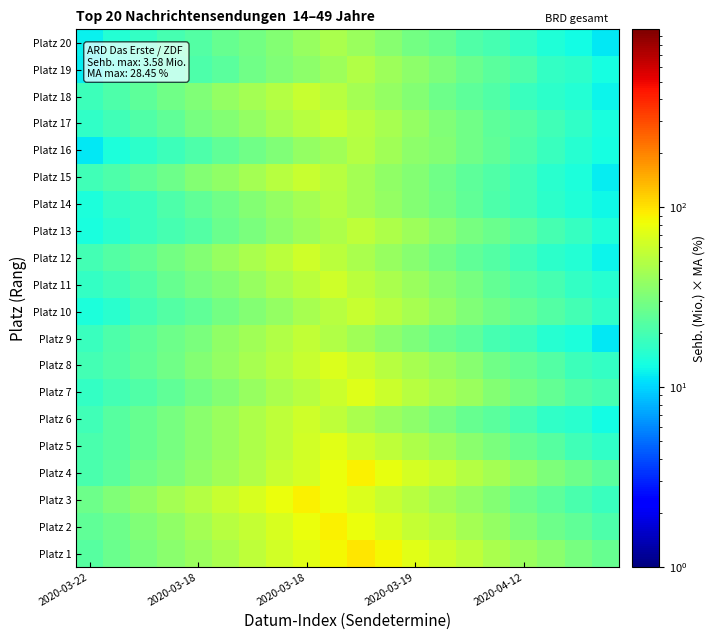

Reading left to right, list all the values displayed in this chart.

Platz 1: 22.7	27.1	30.8	35.3	40.2	46.6	53.8	63.7	73.3	85.1	97.5	85.5	73.6	62.7	54.0	46.6	40.4	35.2	30.4	26.1
Platz 2: 24.6	27.6	32.2	37.4	43.4	50.7	57.8	67.5	78.3	90.0	78.4	67.0	57.6	51.0	44.2	38.1	32.2	27.6	24.7	21.1
Platz 3: 27.7	32.6	37.0	44.2	50.1	58.7	67.4	78.5	91.0	78.0	68.4	58.9	51.1	44.2	37.9	33.3	27.6	24.0	20.6	18.2
Platz 4: 20.8	23.8	28.4	32.0	36.9	43.1	49.2	58.1	66.1	78.0	90.0	76.9	66.0	58.1	50.1	43.3	37.6	31.5	27.7	23.6
Platz 5: 20.5	23.1	26.2	29.9	35.0	40.5	47.5	54.8	63.8	73.2	62.7	54.9	47.6	40.9	35.7	30.5	26.5	22.8	19.2	16.7
Platz 6: 19.1	23.0	26.0	30.4	35.7	40.2	46.8	54.7	62.5	53.7	46.6	40.1	35.7	30.8	26.5	23.4	20.3	16.8	15.6	13.2
Platz 7: 17.1	19.7	21.8	24.8	28.9	33.7	39.6	45.8	51.6	60.7	70.1	60.2	51.8	45.0	39.8	33.6	29.3	25.7	21.8	19.9
Platz 8: 19.7	21.5	25.2	28.8	33.2	38.1	45.0	51.9	59.4	69.3	60.7	51.5	44.3	38.8	34.3	28.7	25.4	22.2	18.6	16.9
Platz 9: 17.8	20.9	24.0	27.6	31.1	37.2	42.2	48.6	56.1	49.2	42.7	36.0	31.8	27.1	24.1	20.2	18.3	15.5	14.3	11.4
Platz 10: 14.0	15.7	19.4	22.2	24.5	29.0	33.6	38.4	44.4	50.9	58.8	51.9	44.9	38.5	32.9	28.5	25.2	22.2	19.3	16.7
Platz 11: 17.2	18.9	21.9	26.5	30.0	33.7	39.3	46.3	52.6	61.3	53.4	46.4	40.1	34.1	30.2	25.5	22.2	19.9	17.2	15.3
Platz 12: 19.5	22.3	25.0	29.4	33.8	39.1	46.4	52.7	61.8	53.1	46.1	39.5	34.3	29.6	25.2	22.6	19.0	16.1	14.8	12.3
Platz 13: 13.9	15.8	18.0	19.8	22.3	27.2	30.5	36.1	41.6	47.8	54.5	47.1	41.4	35.1	30.1	26.6	23.7	20.3	17.5	14.5
Platz 14: 14.2	16.8	18.0	21.3	25.1	28.7	33.0	38.1	43.5	50.3	44.2	38.3	33.3	28.9	24.6	21.3	19.0	16.3	14.3	12.7
Platz 15: 19.2	21.2	24.5	27.9	33.0	37.3	43.9	50.9	58.6	51.0	43.2	37.3	33.4	28.3	24.1	21.5	19.0	15.8	14.3	11.7
Platz 16: 11.5	13.9	16.0	18.5	21.4	25.0	28.1	32.1	37.8	42.9	50.0	42.6	36.7	33.1	28.5	24.6	21.0	17.8	15.4	13.5
Platz 17: 16.5	19.2	22.0	24.8	29.6	33.8	38.7	44.9	51.6	59.5	51.5	45.1	37.9	32.9	28.3	24.4	22.3	19.2	16.4	13.7
Platz 18: 18.6	21.4	24.2	28.4	32.7	38.1	44.1	50.1	58.6	51.0	43.9	38.5	33.1	27.9	24.0	21.6	17.9	16.3	14.8	12.4
Platz 19: 11.7	13.8	15.6	18.0	21.3	23.6	28.1	32.3	36.1	41.7	48.4	41.6	36.0	32.0	26.8	23.5	21.2	17.2	16.1	13.3
Platz 20: 12.2	14.9	16.9	19.8	22.5	26.0	29.2	33.6	39.7	46.0	40.1	33.9	29.3	26.0	21.9	19.9	17.3	14.5	13.1	11.5